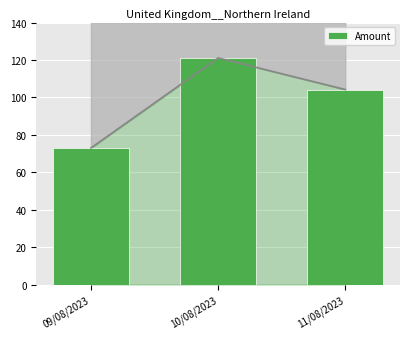

Is it true that the value at 09/08/2023 is 101.2?

False